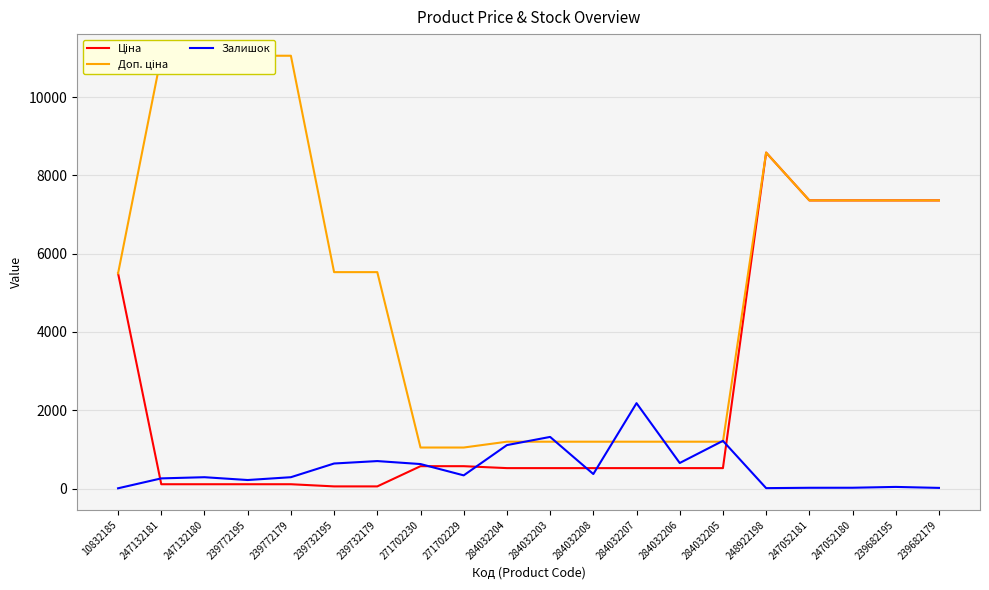

The Ціна series shows 200.1 at 271702229. True or false?

False